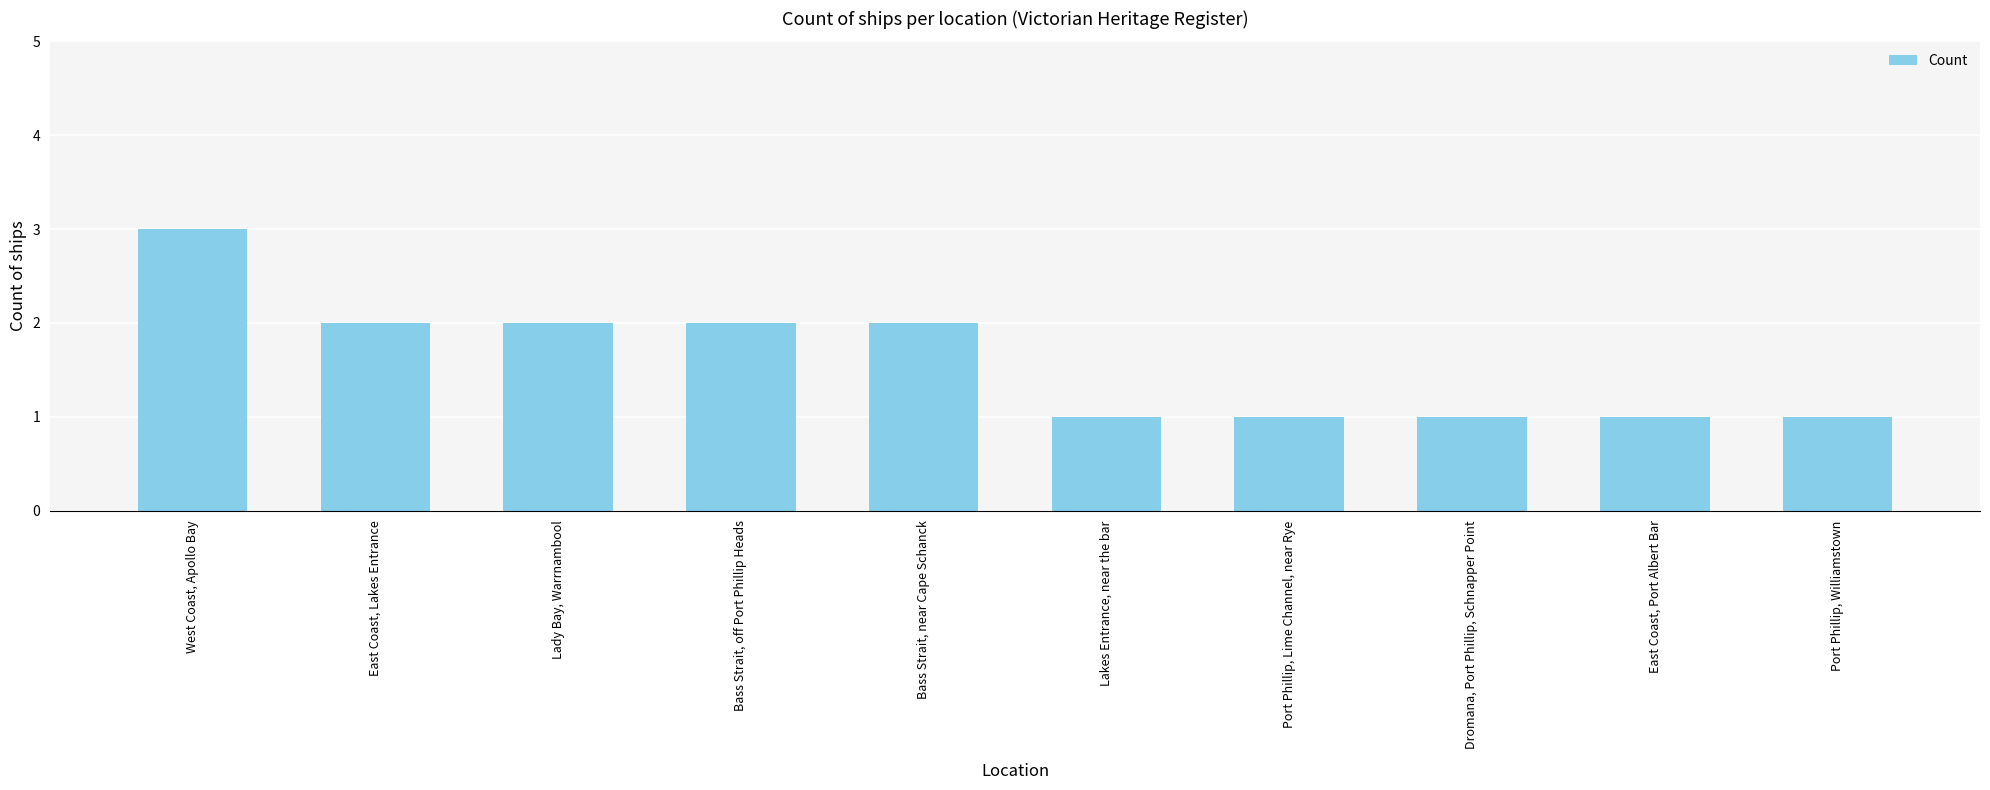

True or false: the data shows 2 at East Coast, Port Albert Bar.

False